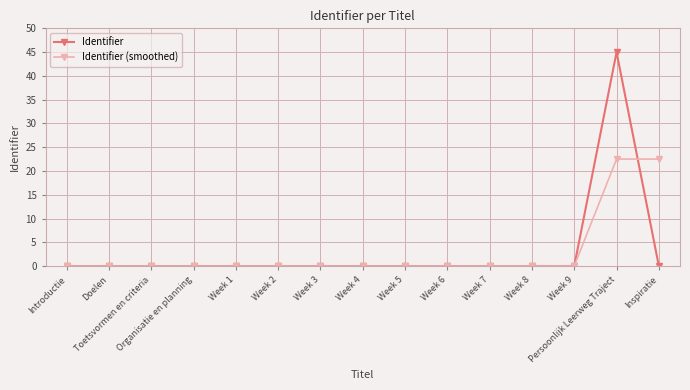

What is the difference between the second highest and minimum values in the Identifier (smoothed) series?

22.5